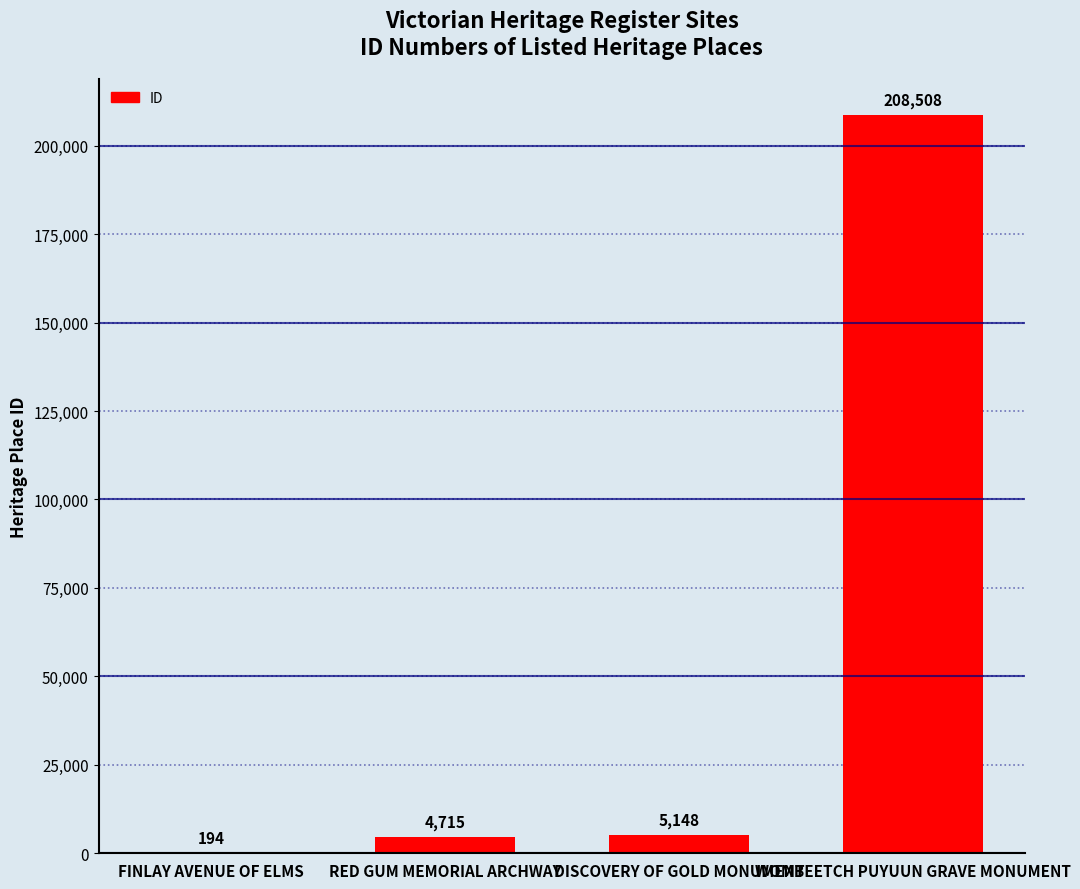

Is it true that the value at FINLAY AVENUE OF ELMS is 194?

True